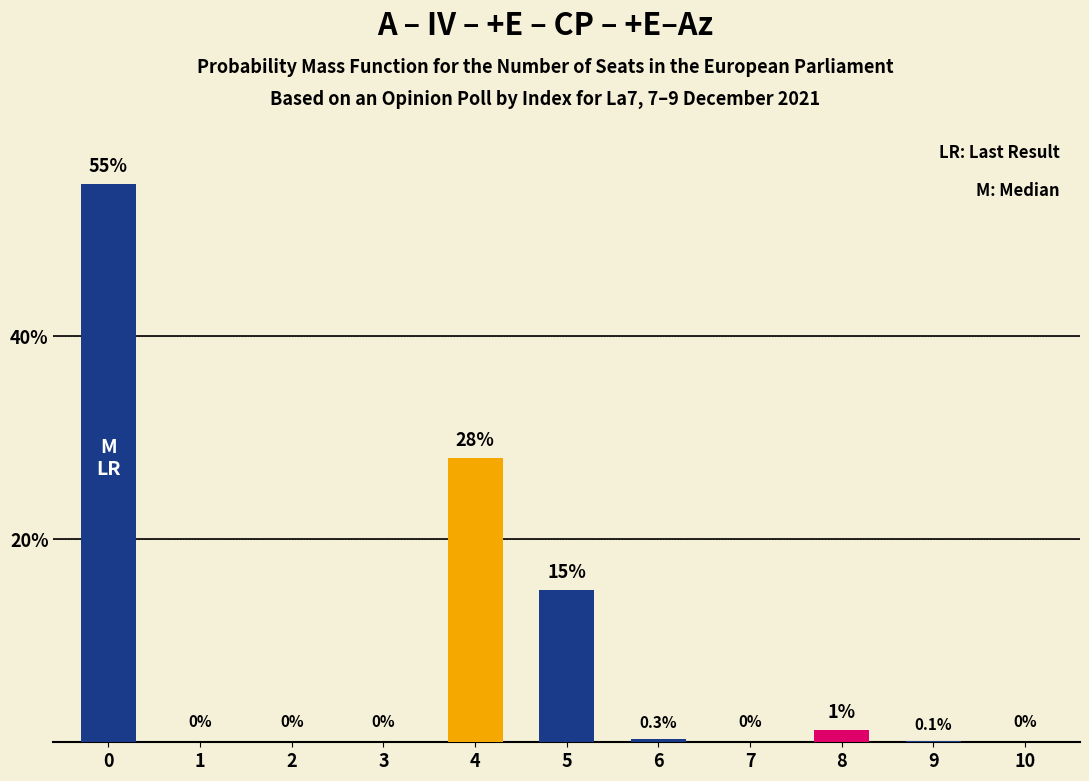

True or false: the data shows 34.2 at 2.

False